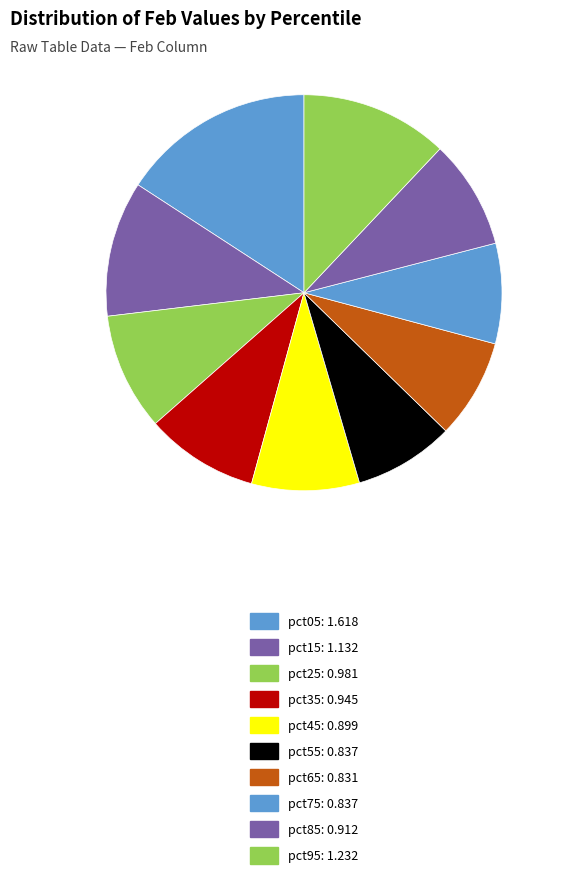

How many slices are in this pie chart?

10